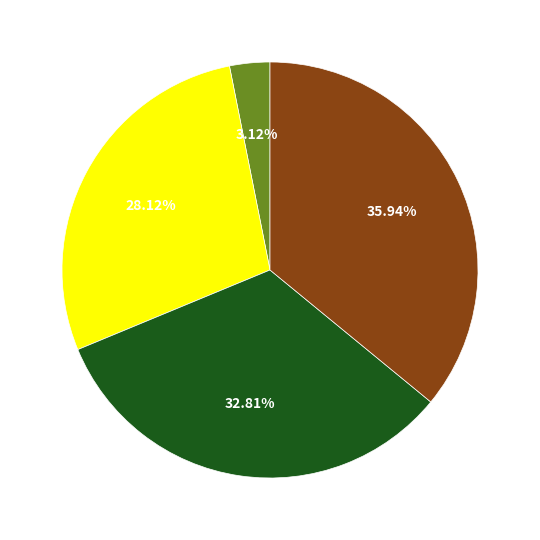

Does any single category account for the majority?

No